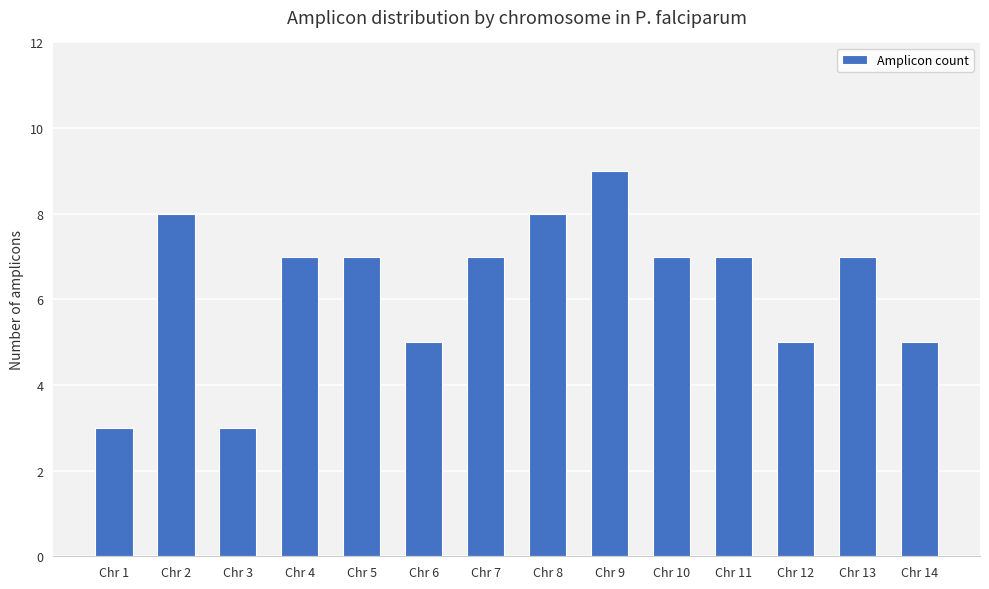

What is the smallest value displayed?

3